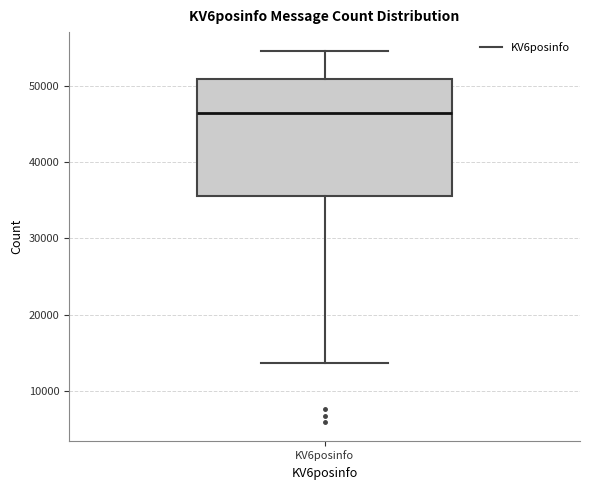

Transcribe this box plot: give where the median line is, the range the box spans, and where the two whiskers end, as read against the y-axis. The values are not printed on the chart, so give them approximately, as read against the axis.

median 46000, box 36000 to 51000, whiskers 14000 to 55000